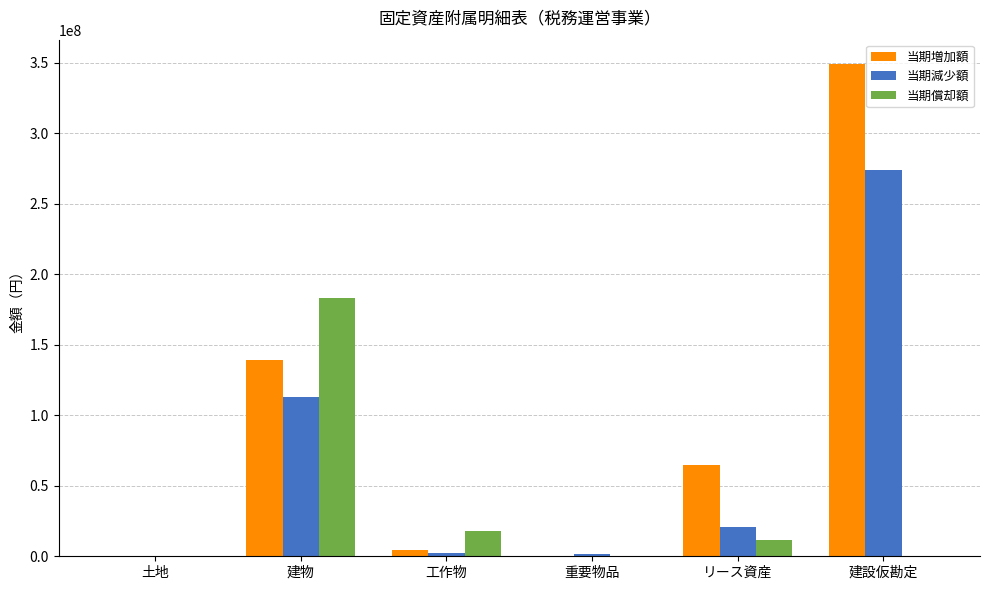

Count the number of data series in this chart.

3